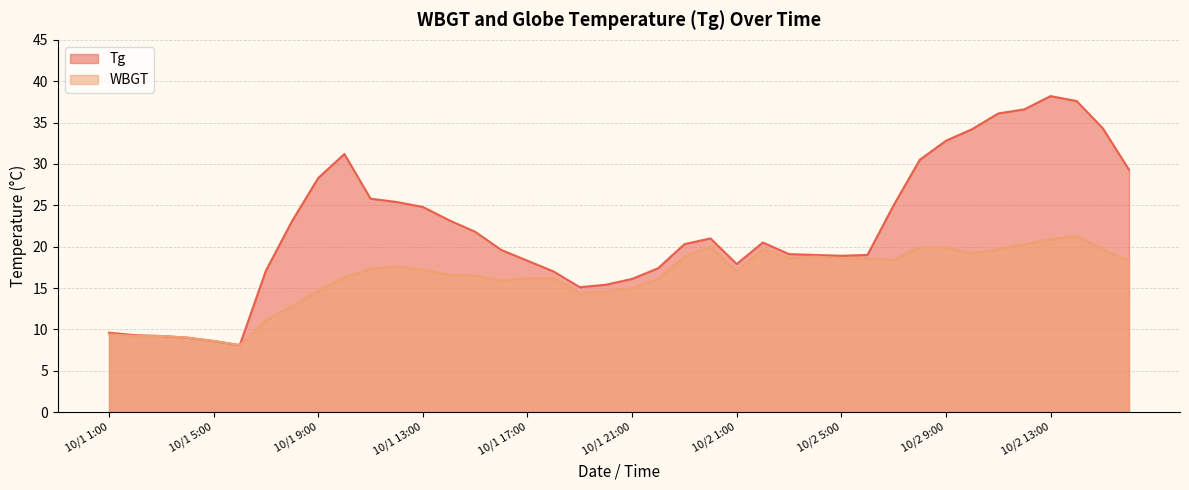

How many values in the WBGT series are below 17?

19